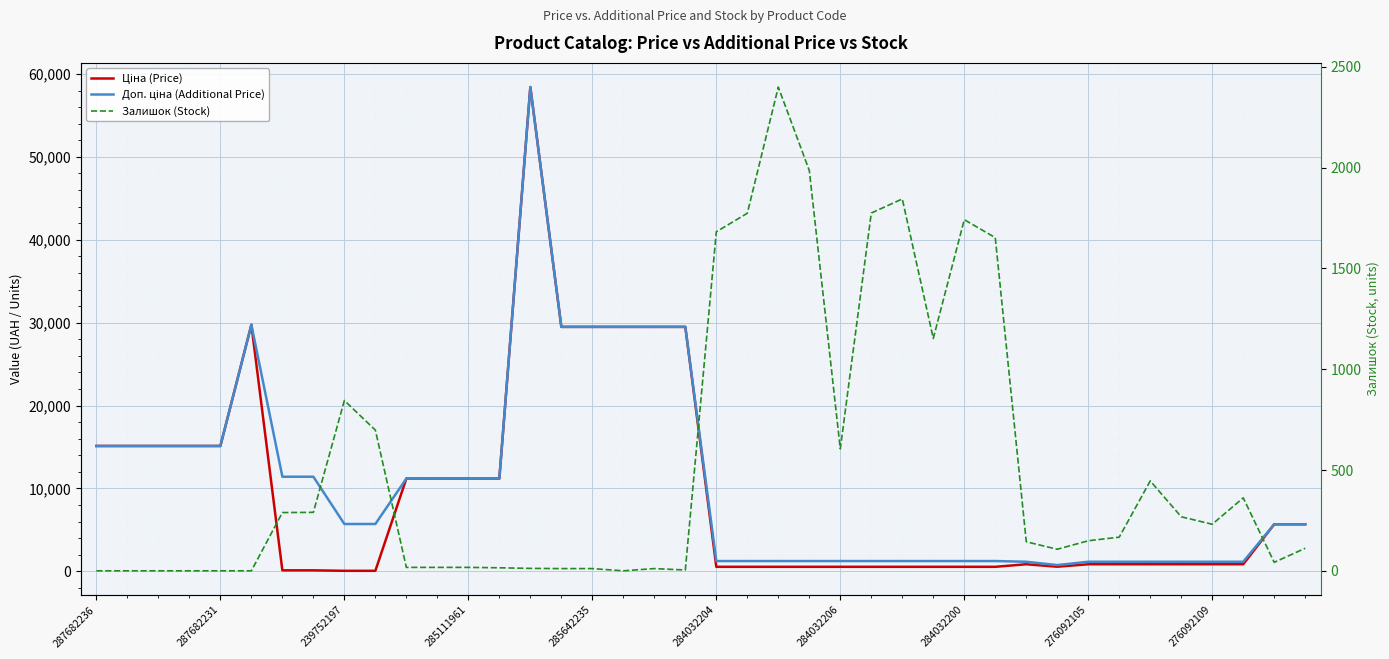

Is it true that Доп. ціна (Additional Price) equals 1235.4 at 27?

True